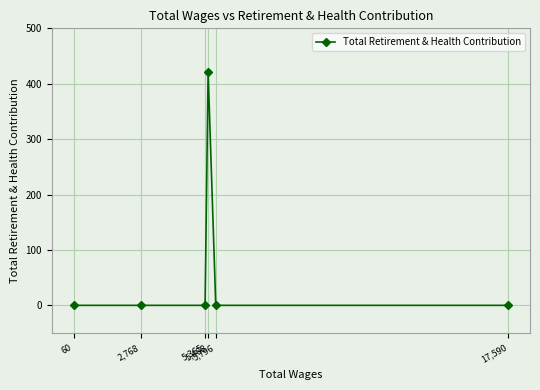

At which label is the value closest to 210?

17,590